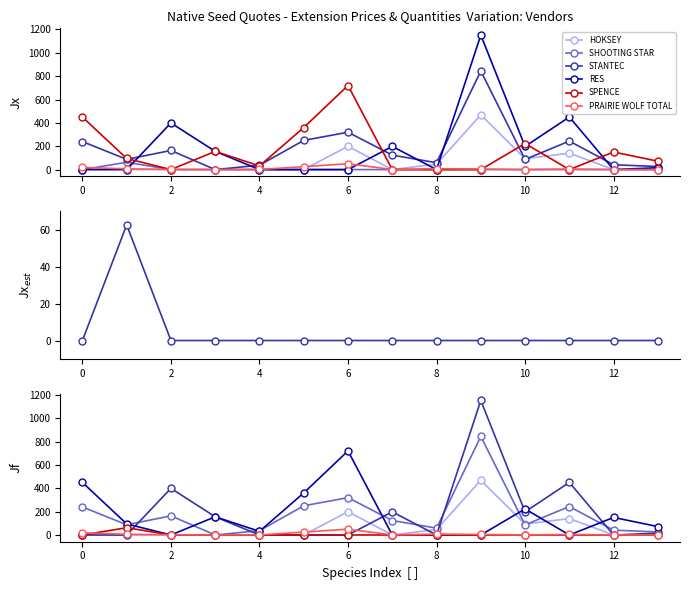

What is the difference between the maximum and minimum values in the SPENCE series?

720.0